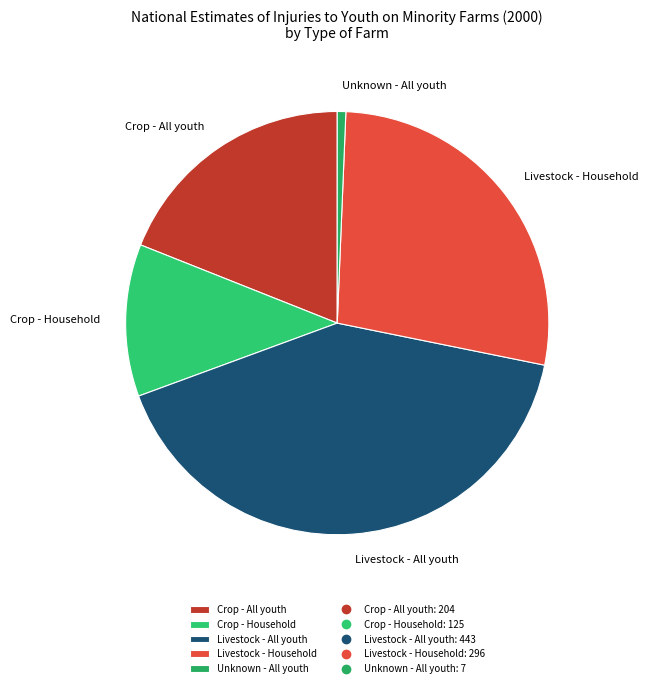

Do Livestock - Household and Crop - All youth together represent more than half of the pie?

No